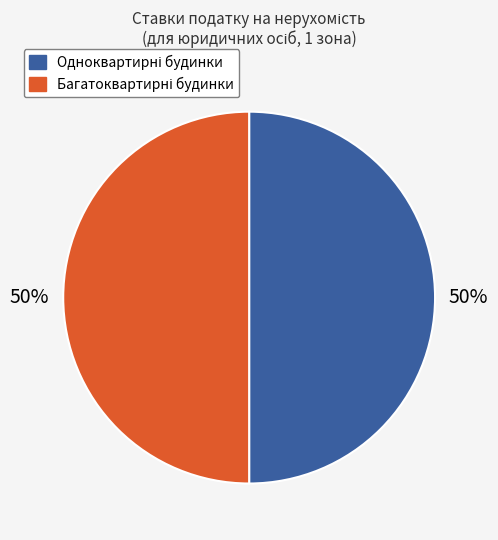

To the nearest percent, what is the average slice percentage?

50%